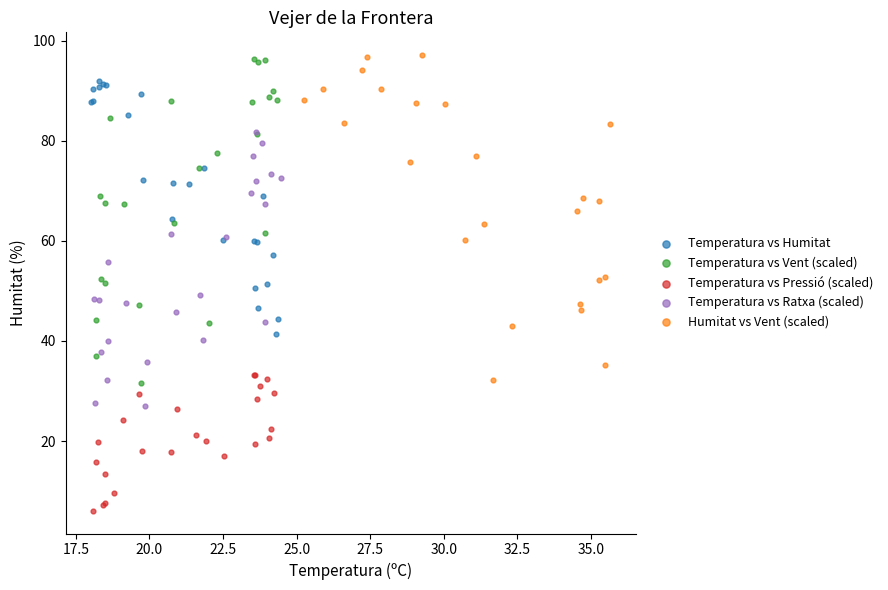

Which series has the largest Y range (max minus min)?

Humitat vs Vent (scaled)